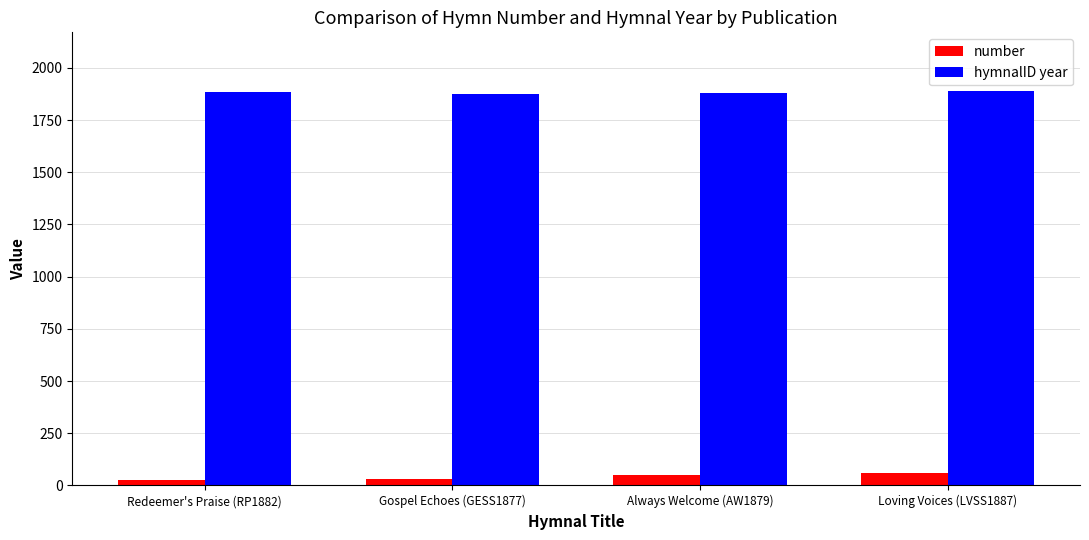

How many bars are there in each group?

2